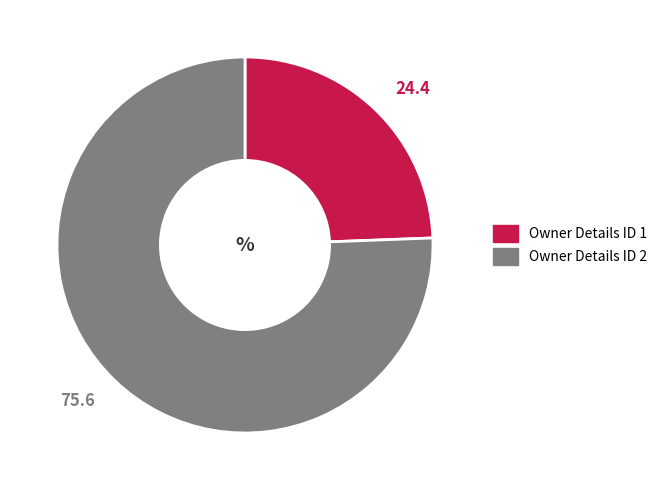

Is there any slice that represents more than half of the pie?

Yes